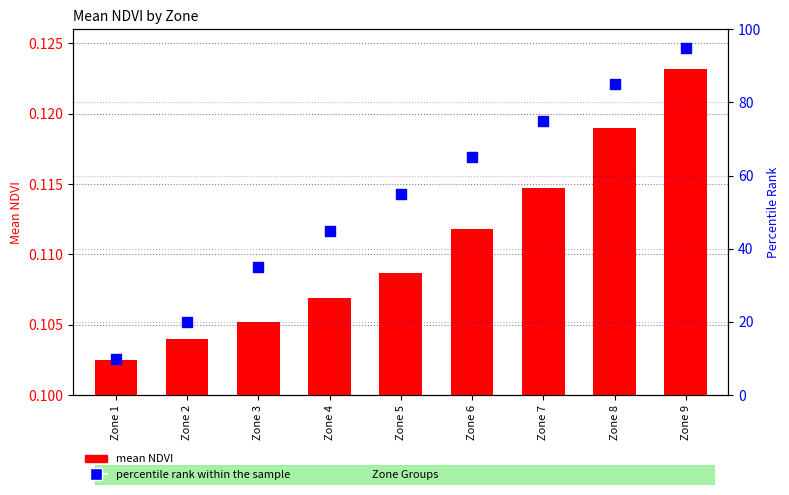

What are all the series names shown in the legend?

mean NDVI, percentile rank within the sample